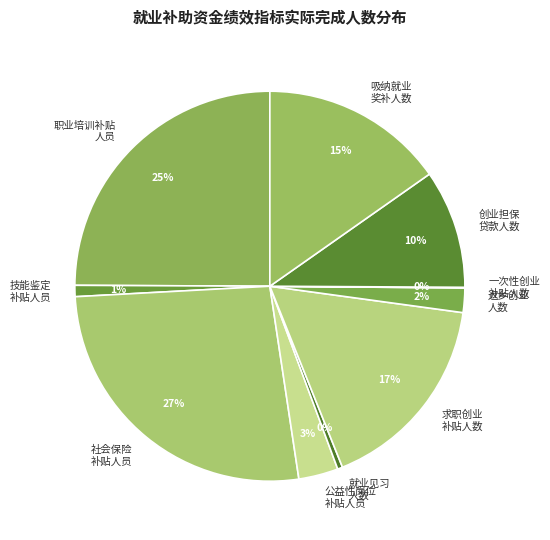

The 吸纳就业 奖补人数 slice represents 30% of the pie. True or false?

False